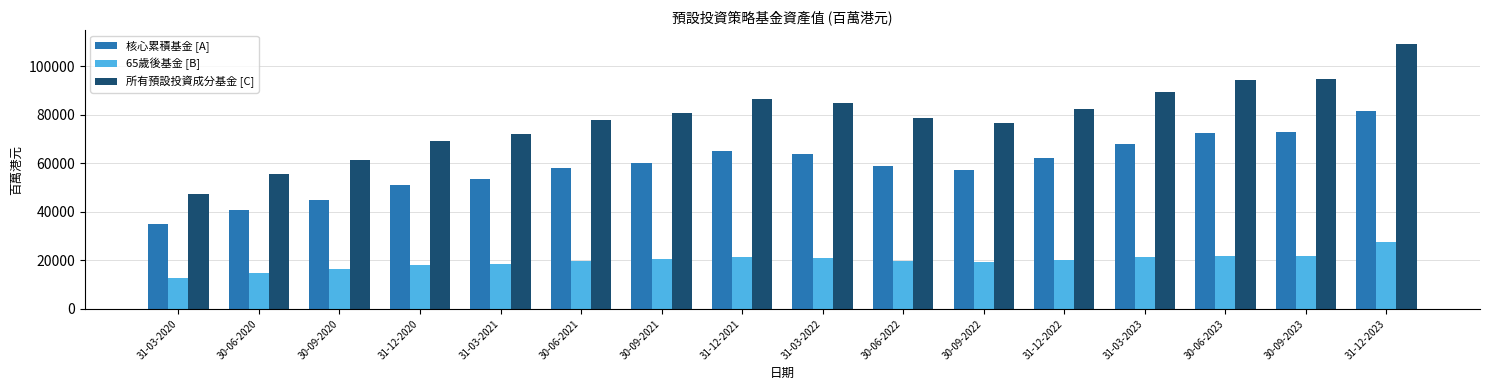

The value of 所有預設投資成分基金 [C] at 31-12-2023 is 178492. True or false?

False